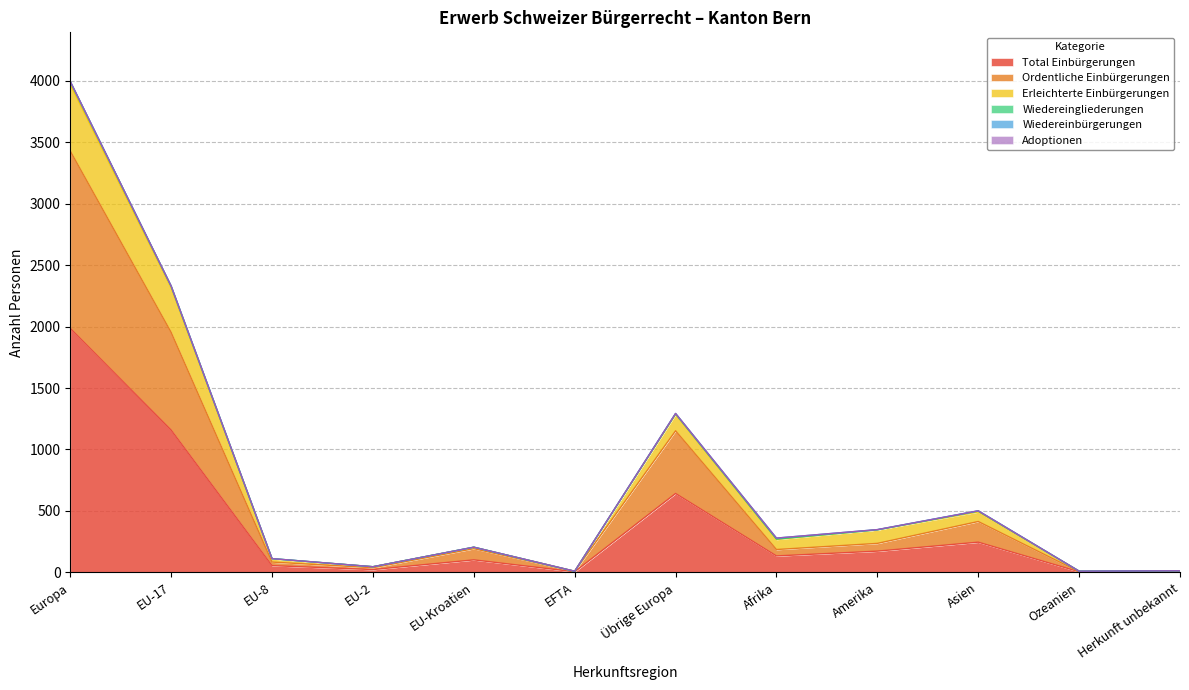

What is the label of the 3rd point from the left?

EU-8